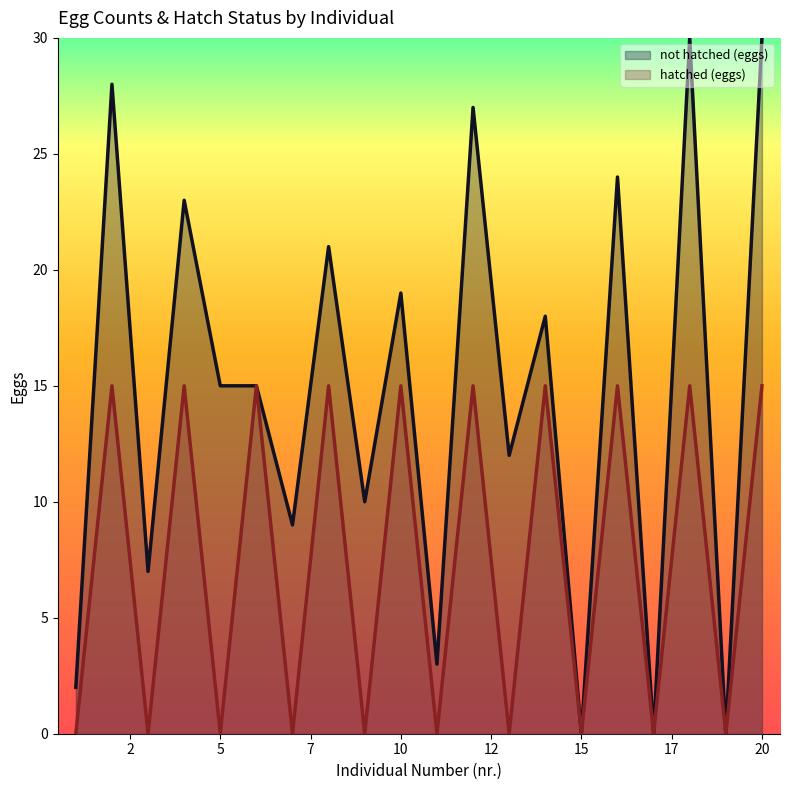

What are all the series names shown in the legend?

not hatched (eggs), hatched (eggs)